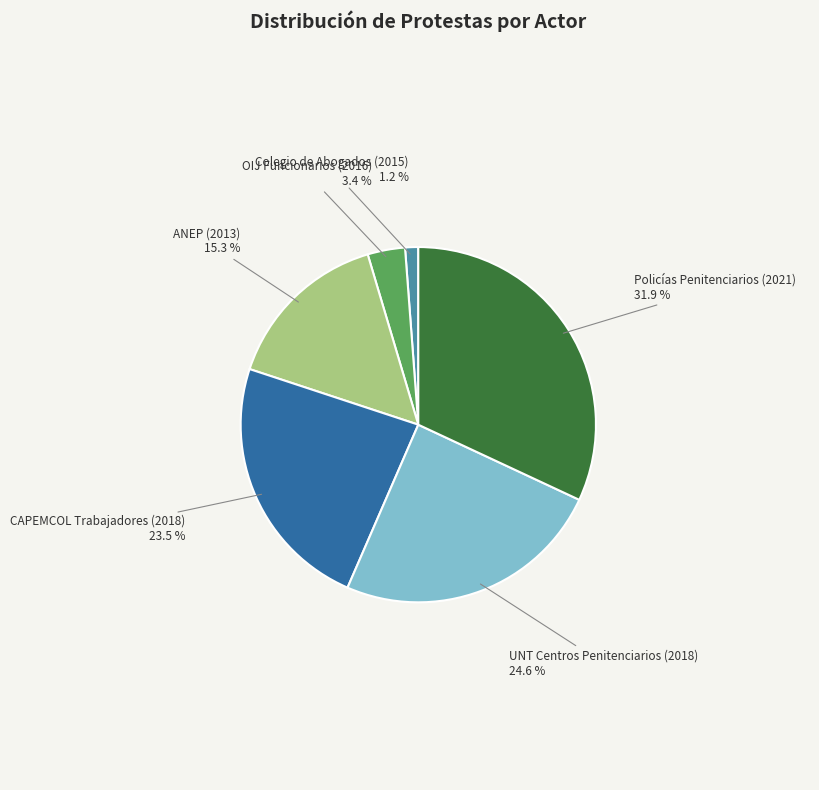

Approximately how many times larger is the value at Colegio de Abogados (2015) compared to CAPEMCOL Trabajadores (2018)?

0.1